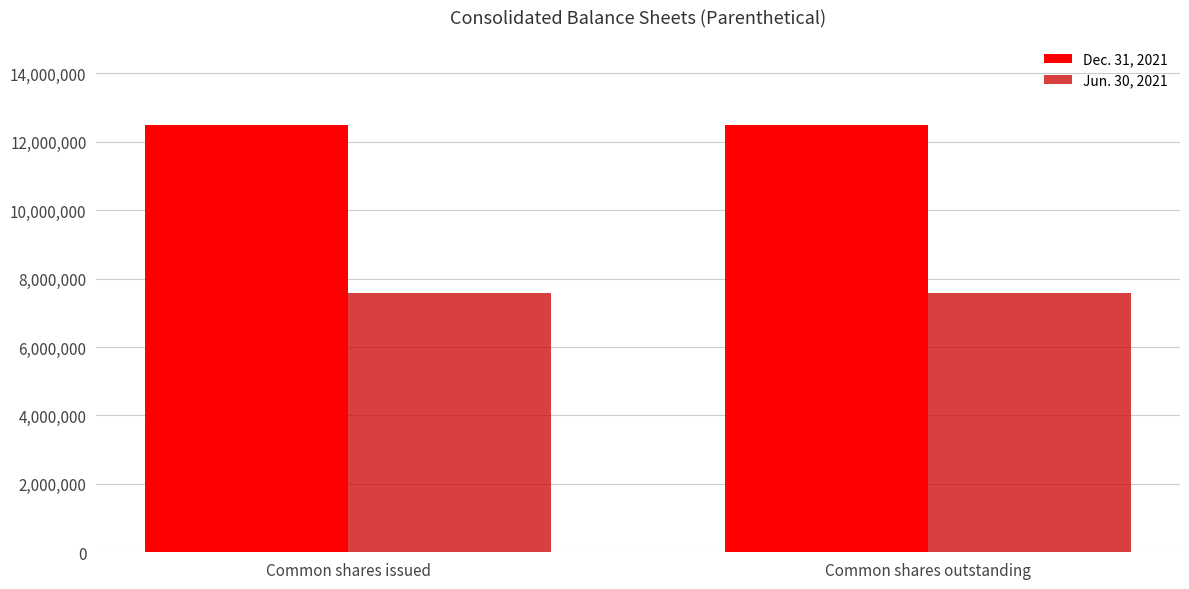

Are the bars horizontal?

No